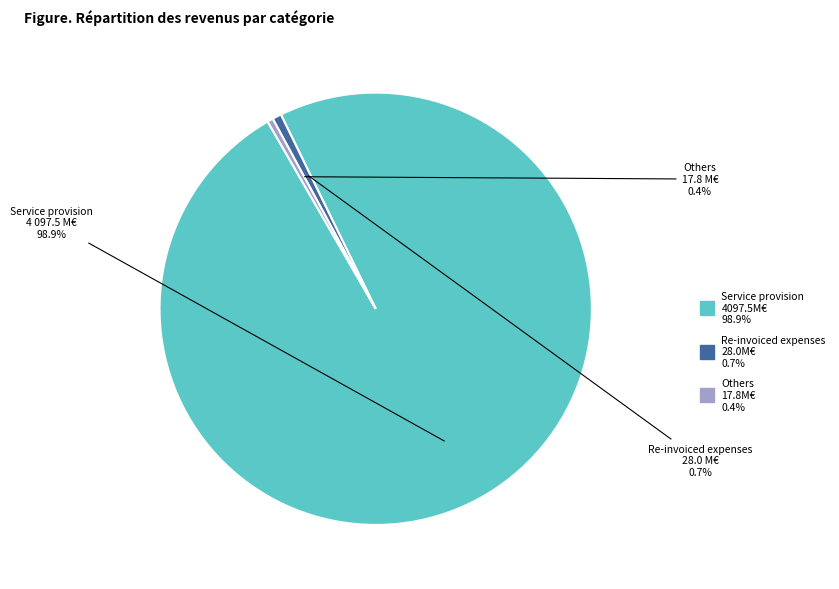

What percentage is NOT represented by Service provision?

1.1%